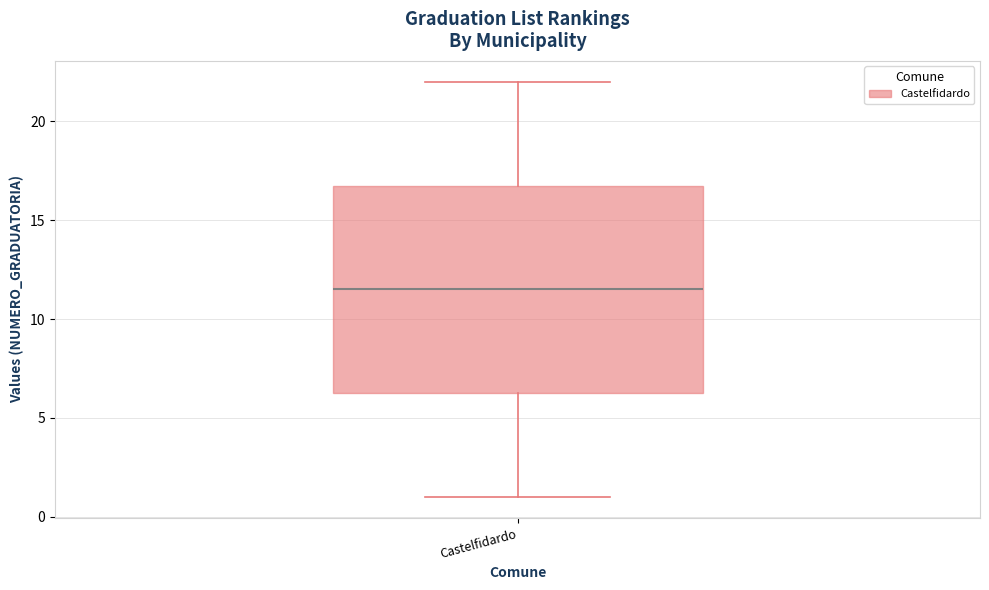

Where does the median line of the box for Castelfidardo sit on the y-axis? The values are not printed on the chart, so give them approximately, as read against the axis.

11.5